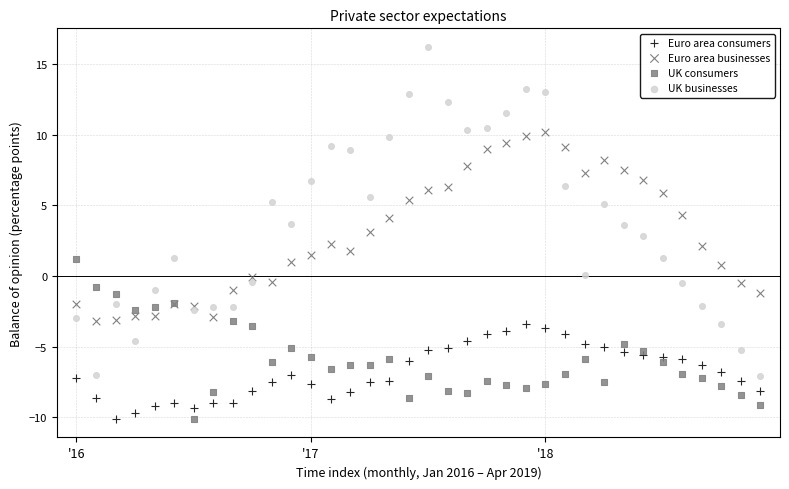

Which series reaches the maximum Y coordinate?

UK businesses